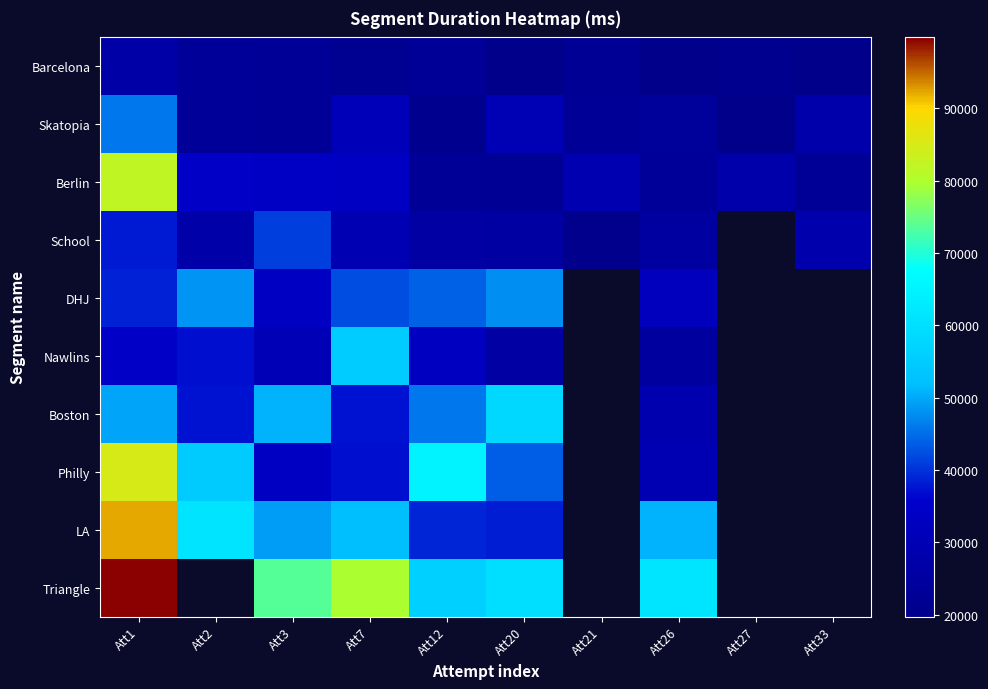

The value of Barcelona at Att33 is 19920.0. True or false?

True